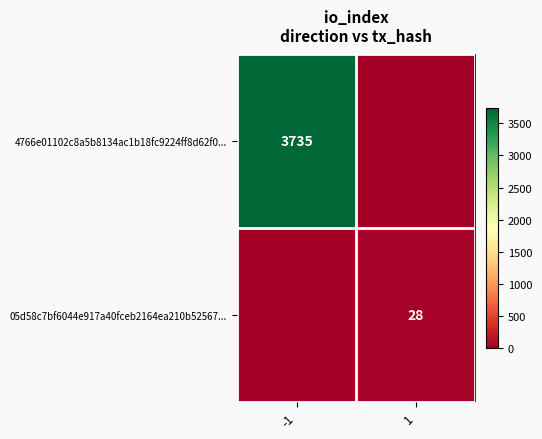

Which has a higher value, -1 or 1?

-1